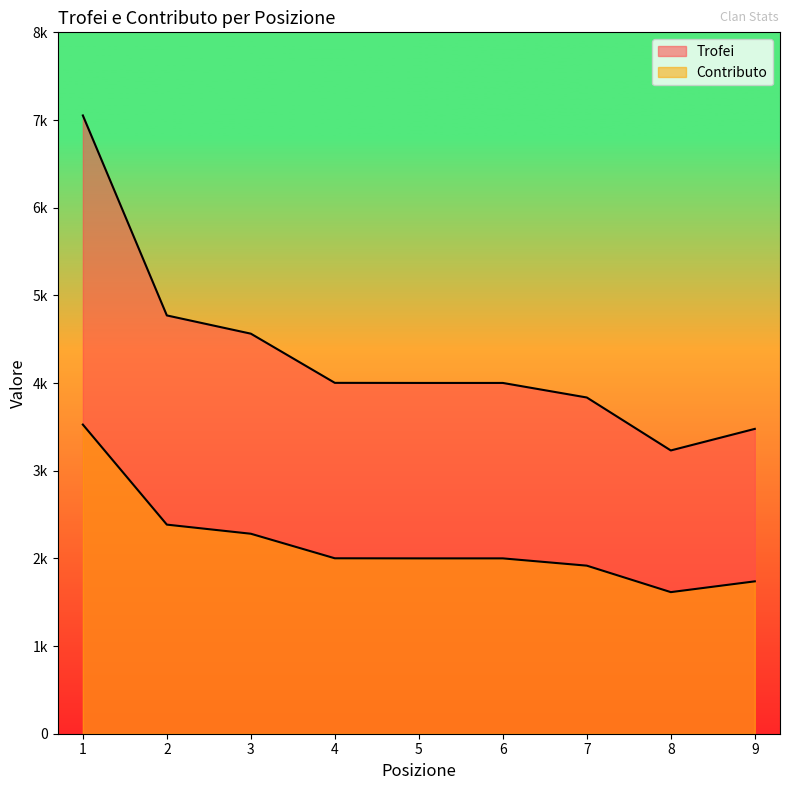

True or false: Contributo and Trofei cross at least once.

False